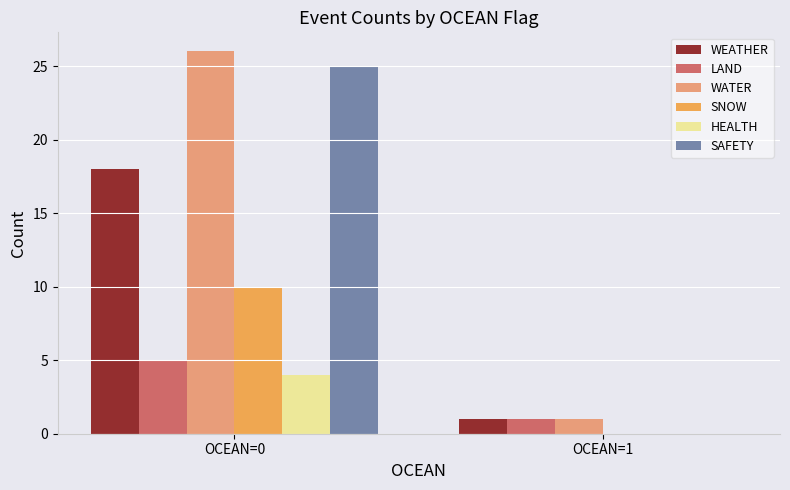

True or false: WEATHER has a value of 2 at OCEAN=1.

False